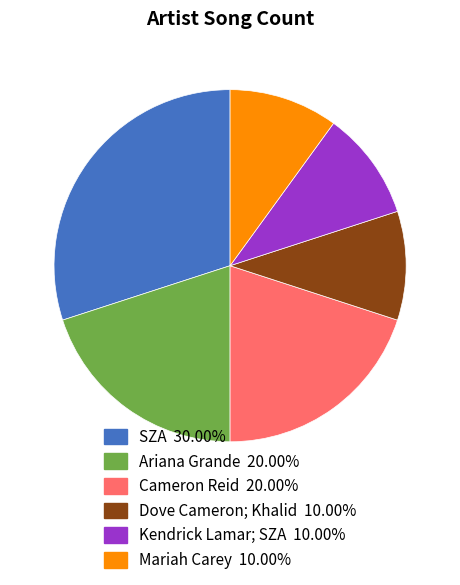

What is the ratio of the value at Kendrick Lamar; SZA 10.00% to the value at Mariah Carey 10.00%?

1.0